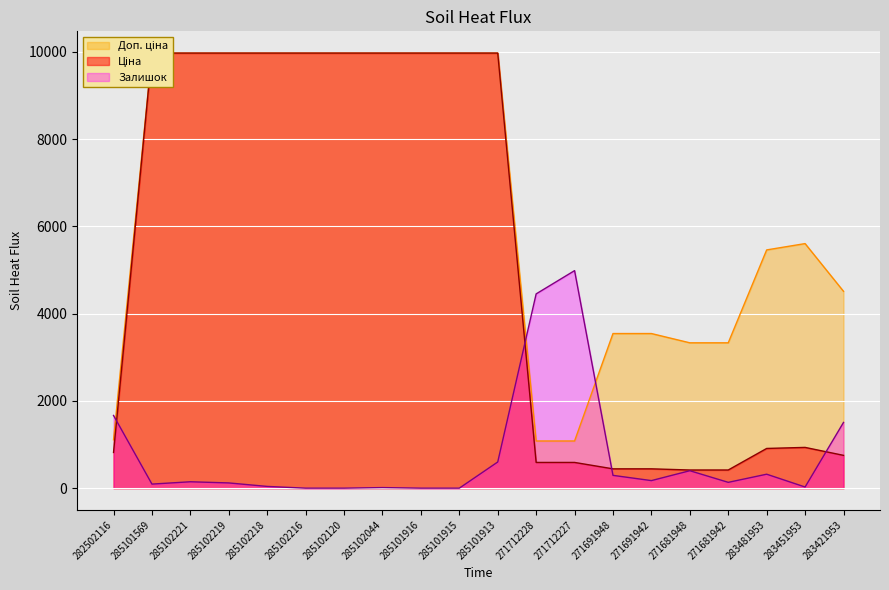

True or false: Доп. ціна has a value of 9975.0 at 285102218.

True